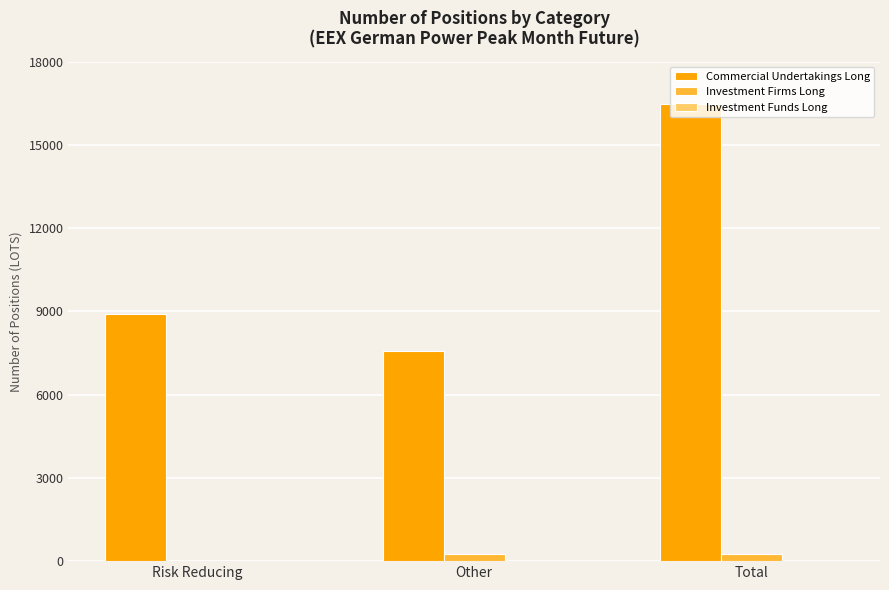

Which series changed the most between Risk Reducing and Total?

Commercial Undertakings Long